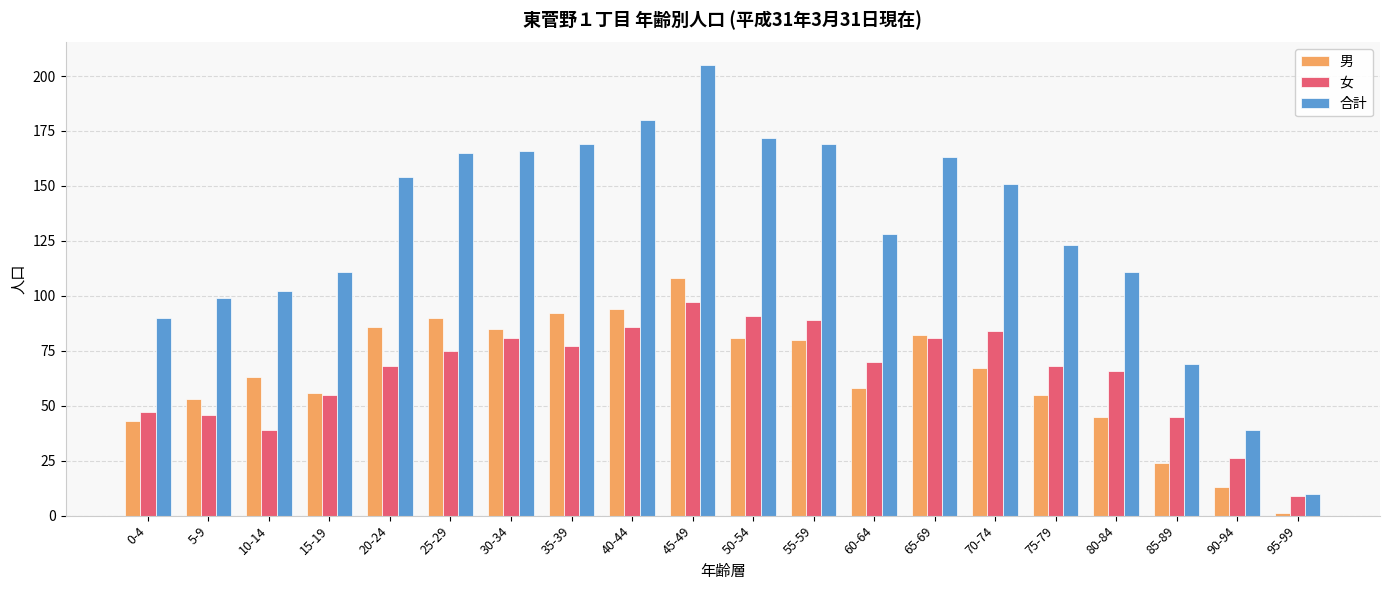

What is the total value across all series at 90-94?

78